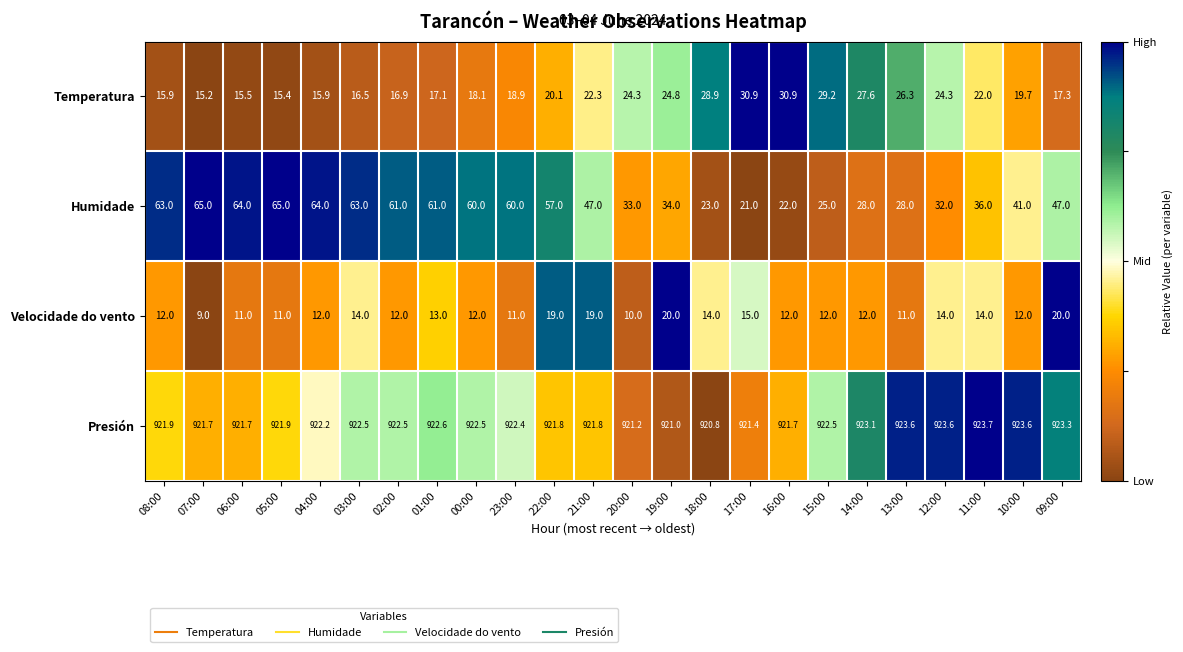

Between 19:00 and 11:00, which series saw the biggest shift?

Velocidade do vento